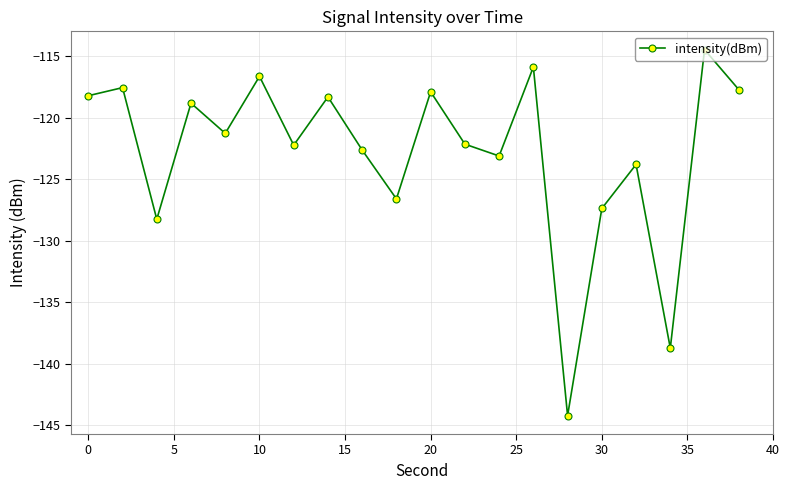

What is the value of the 6th point from the left?

-116.6